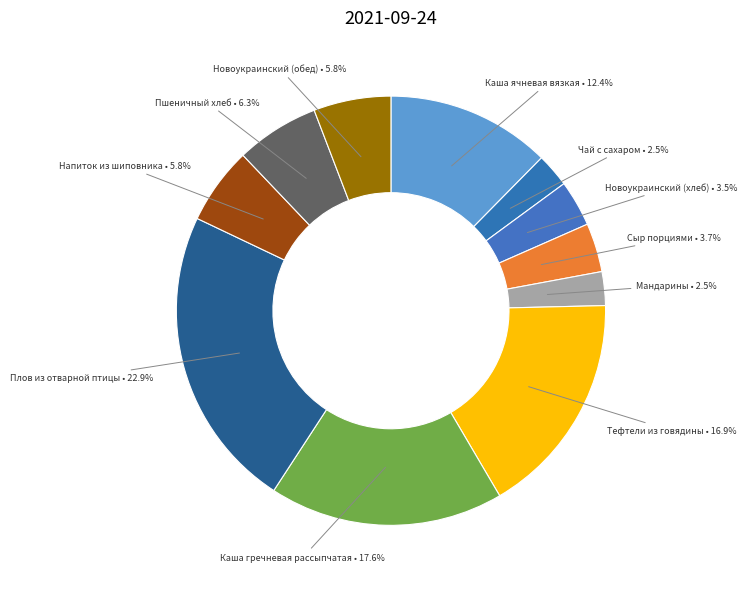

How many slices are in this pie chart?

11